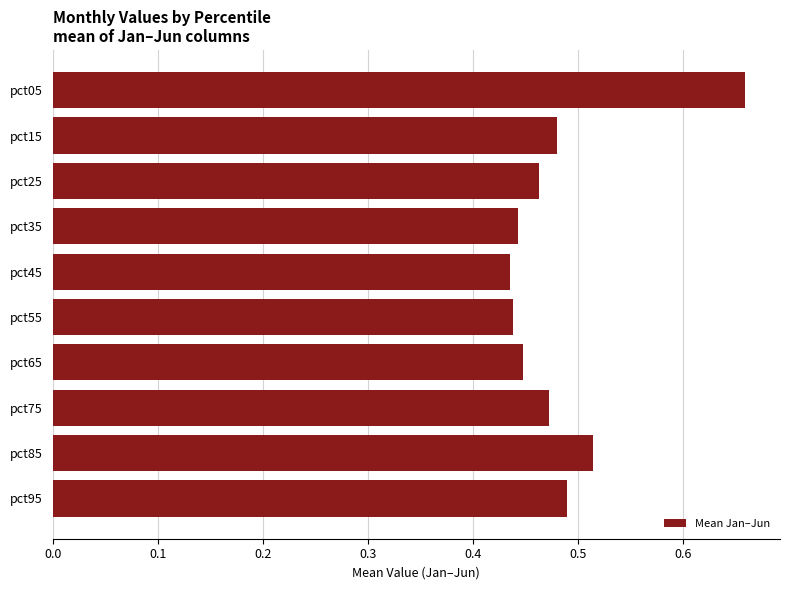

True or false: the data shows 0.3 at pct75.

False